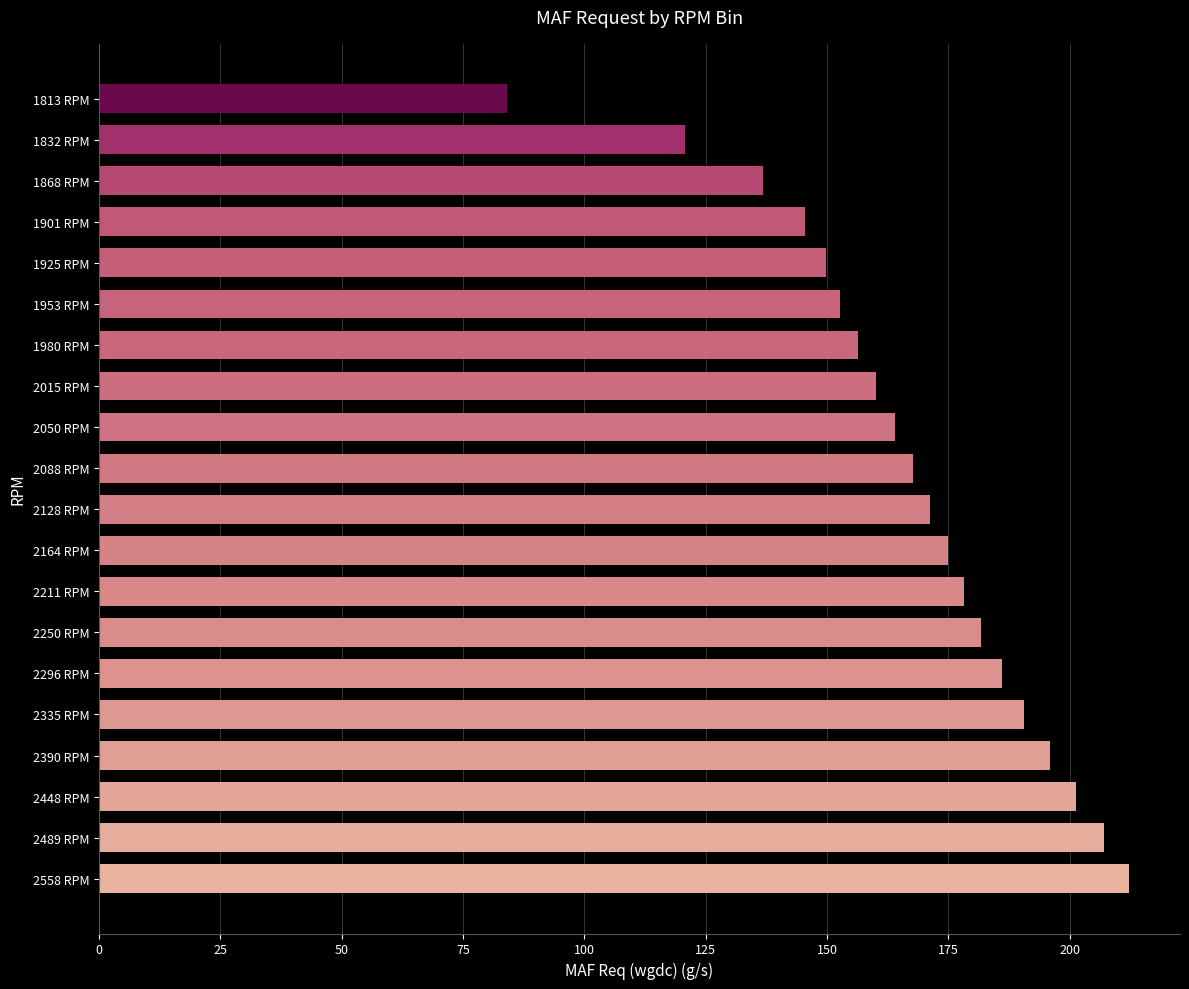

Count the number of categories in the chart.

20